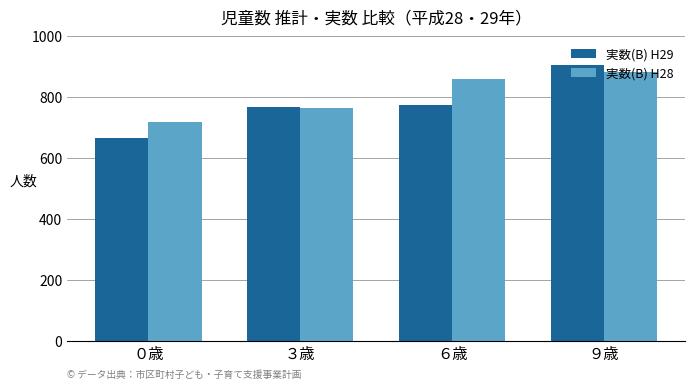

What is the average value of the 実数(B) H28 series?

806